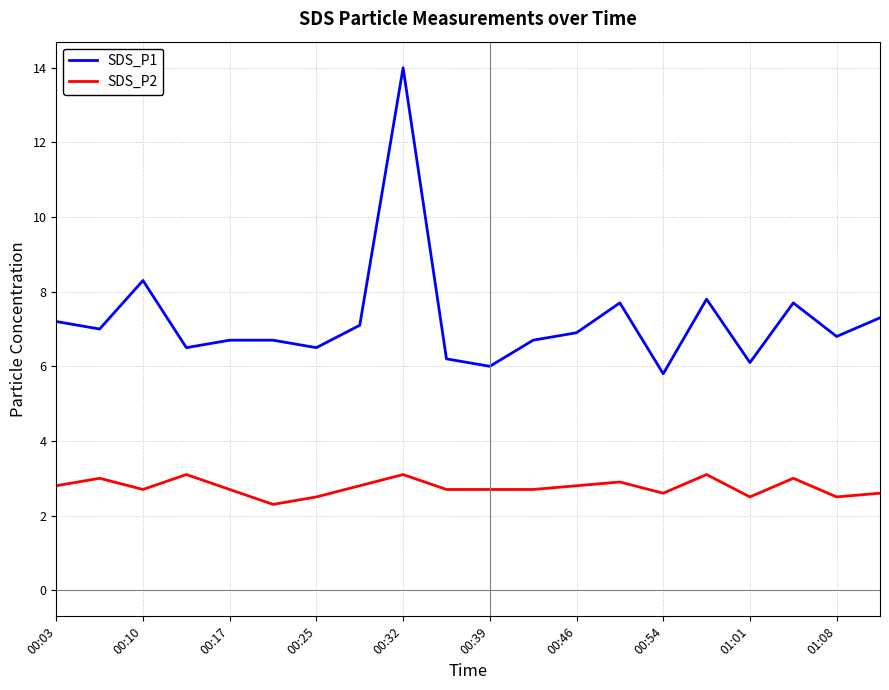

List the series in order of their peak value, highest first.

SDS_P1, SDS_P2